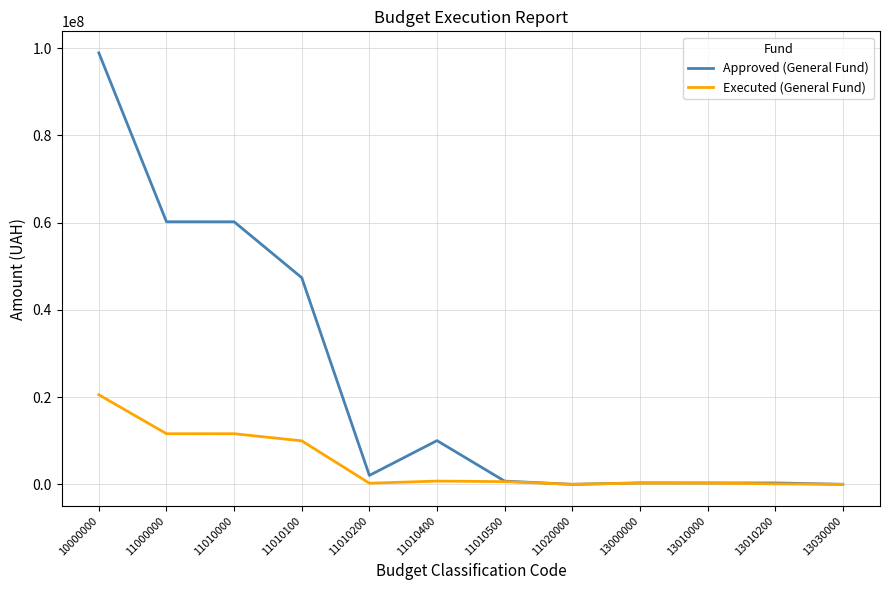

Which series has the largest total across all categories?

Approved (General Fund)